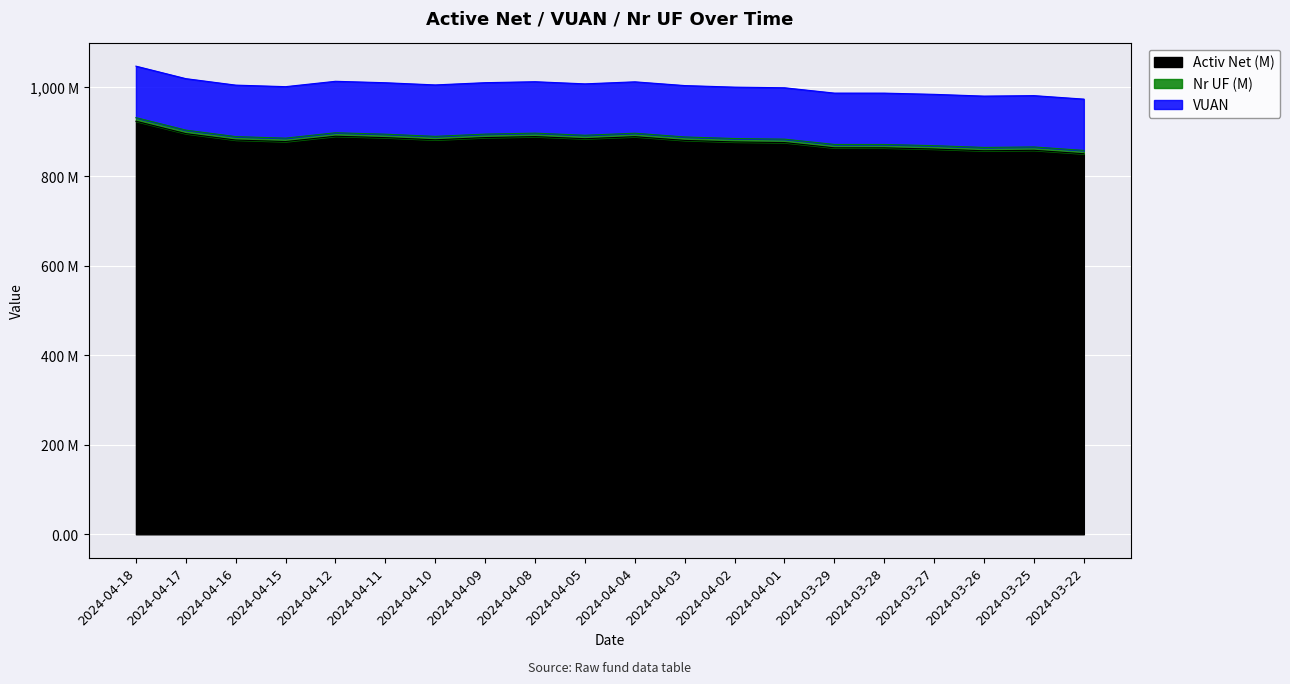

Where does the Nr UF series first go above 888?

2024-04-18